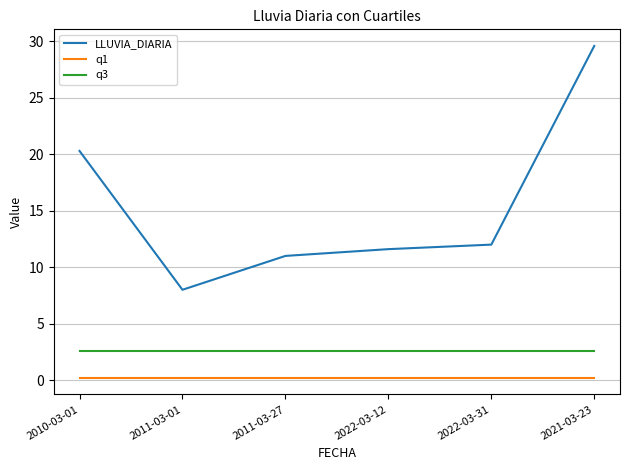

Reading left to right, extract all data points from this chart.

LLUVIA_DIARIA: 2010-03-01=20.3	2011-03-01=8.0	2011-03-27=11.0	2022-03-12=11.6	2022-03-31=12.0	2021-03-23=29.6
q1: 2010-03-01=0.2	2011-03-01=0.2	2011-03-27=0.2	2022-03-12=0.2	2022-03-31=0.2	2021-03-23=0.2
q3: 2010-03-01=2.6	2011-03-01=2.6	2011-03-27=2.6	2022-03-12=2.6	2022-03-31=2.6	2021-03-23=2.6